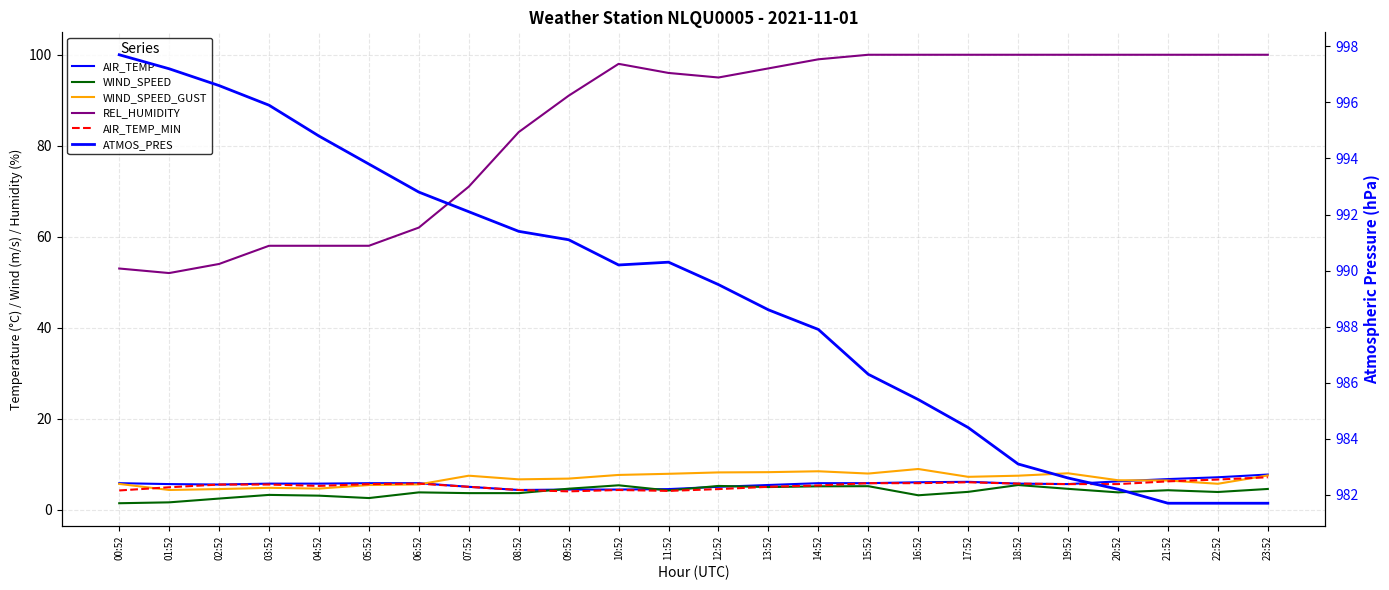

What is the total value across all series at 09:52?

1101.9